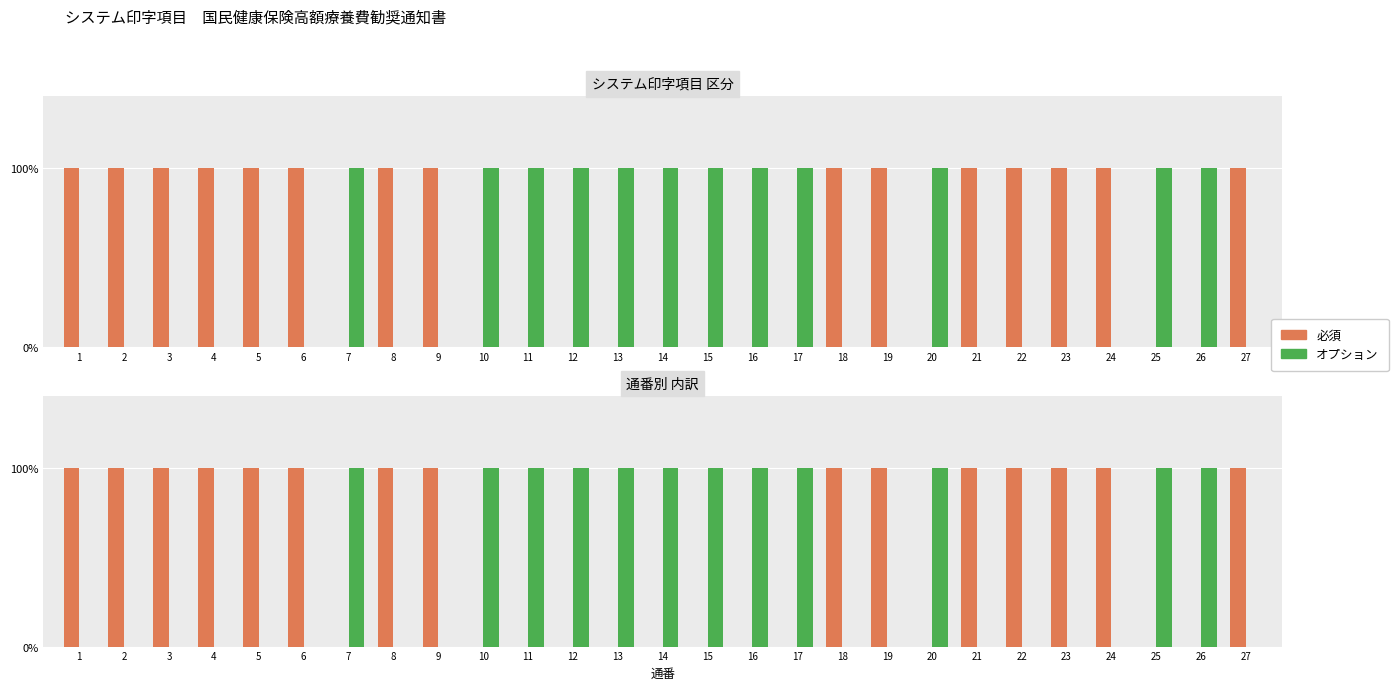

Is the value of 必須 at 17 greater than the value of オプション at 17?

No